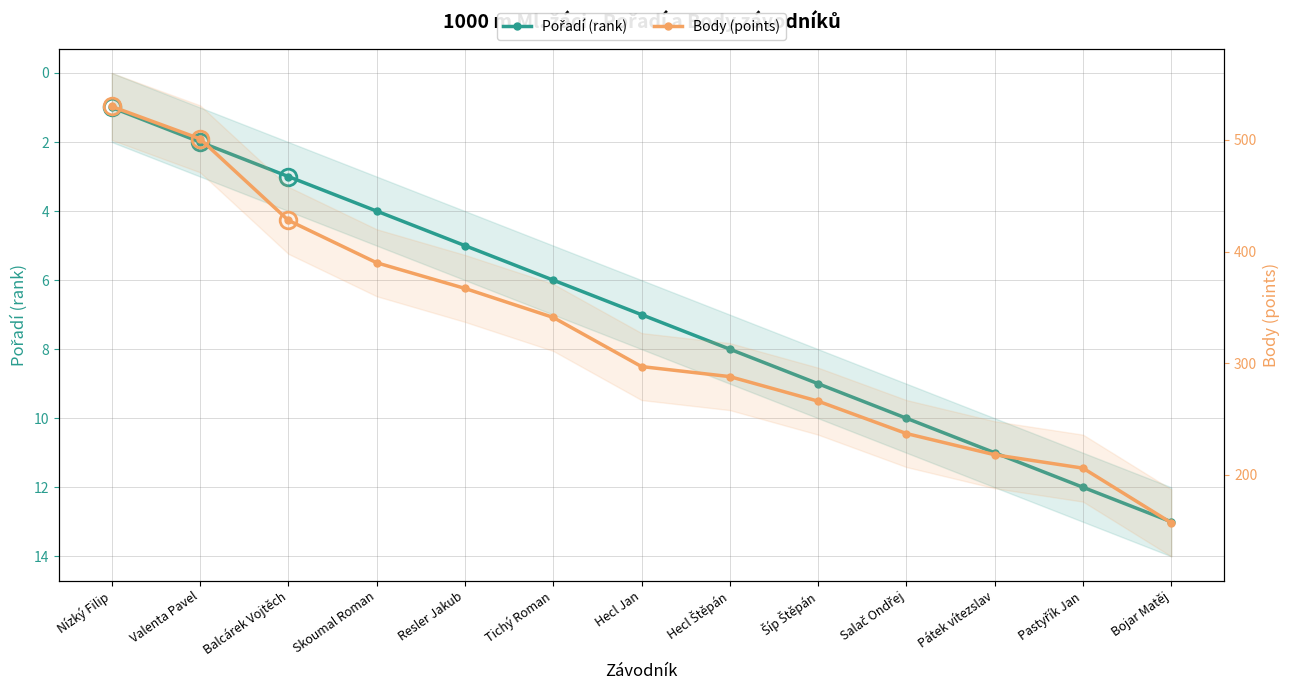

What position from the right is Nízký Filip?

13